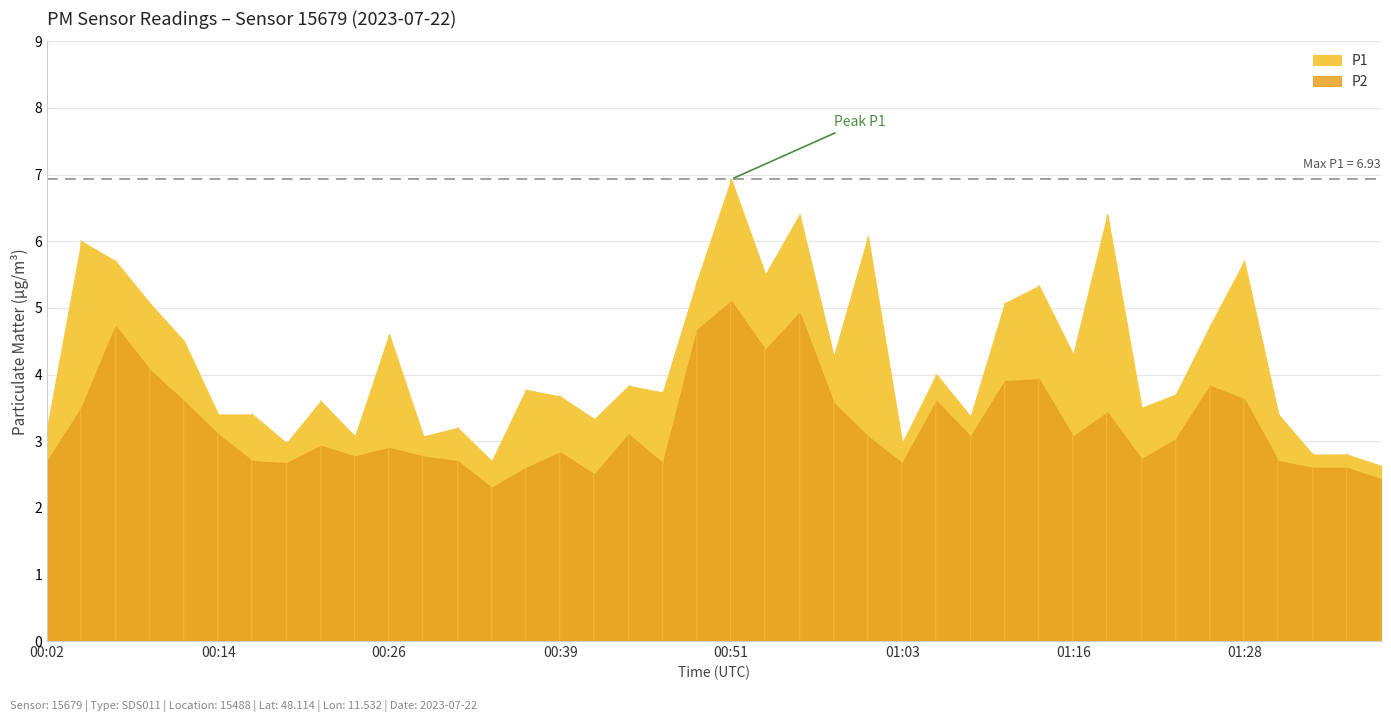

Reading left to right, extract all data points from this chart.

P1: 3.2	6.0	5.7	5.1	4.5	3.4	3.4	3.0	3.6	3.1	4.6	3.1	3.2	2.7	3.8	3.7	3.3	3.8	3.7	5.4	6.9	5.5	6.4	4.3	6.1	3.0	4.0	3.4	5.1	5.3	4.3	6.4	3.5	3.7	4.7	5.7	3.4	2.8	2.8	2.6
P2: 2.7	3.5	4.7	4.1	3.6	3.1	2.7	2.7	2.9	2.8	2.9	2.8	2.7	2.3	2.6	2.8	2.5	3.1	2.7	4.7	5.1	4.4	4.9	3.6	3.1	2.7	3.6	3.1	3.9	3.9	3.1	3.4	2.7	3.0	3.8	3.6	2.7	2.6	2.6	2.4